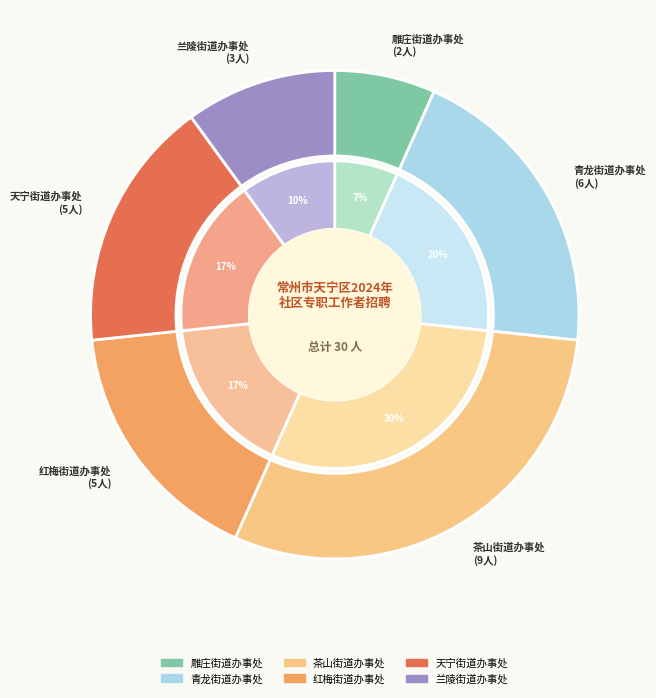

To the nearest percent, what percentage of the pie is 兰陵街道办事处?

10%